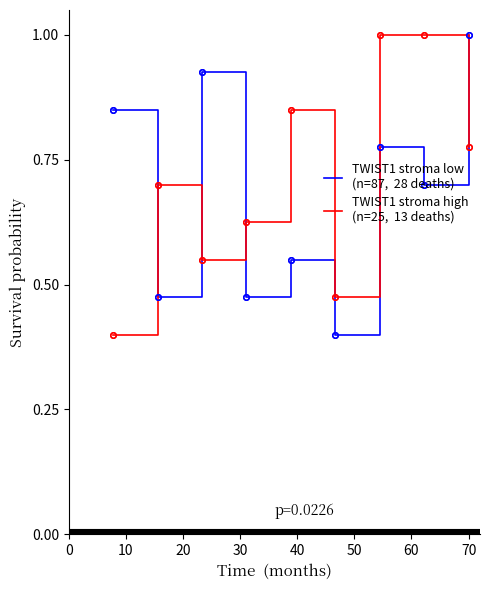

True or false: TWIST1 stroma high
(n=25,  13 deaths) has more than 0 interior local peaks.

False